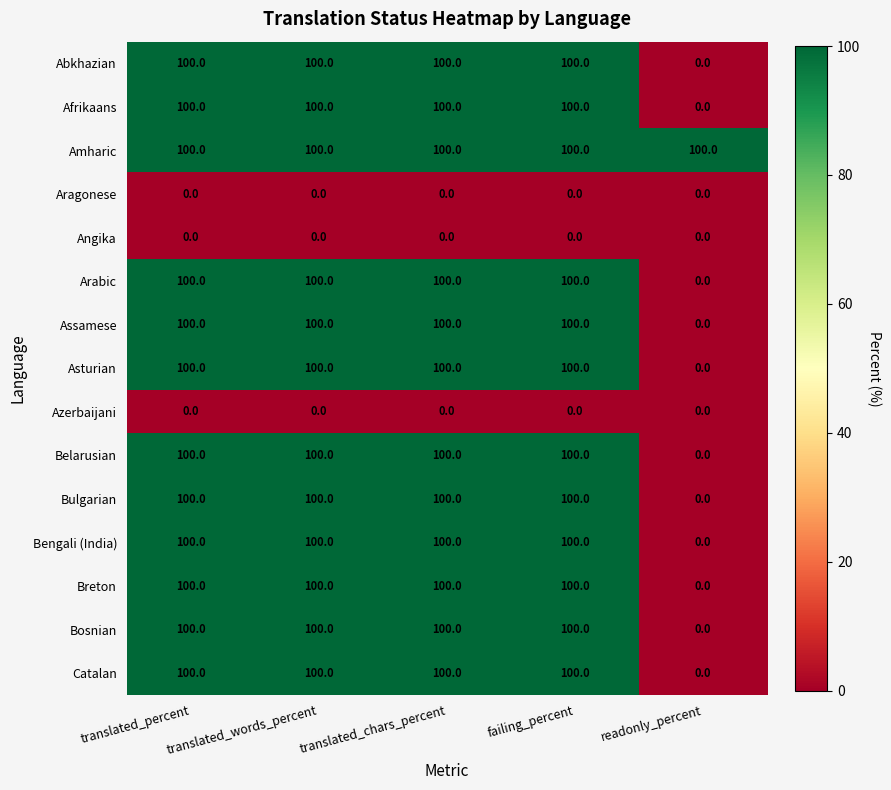

At which label does Bosnian reach its minimum?

readonly_percent